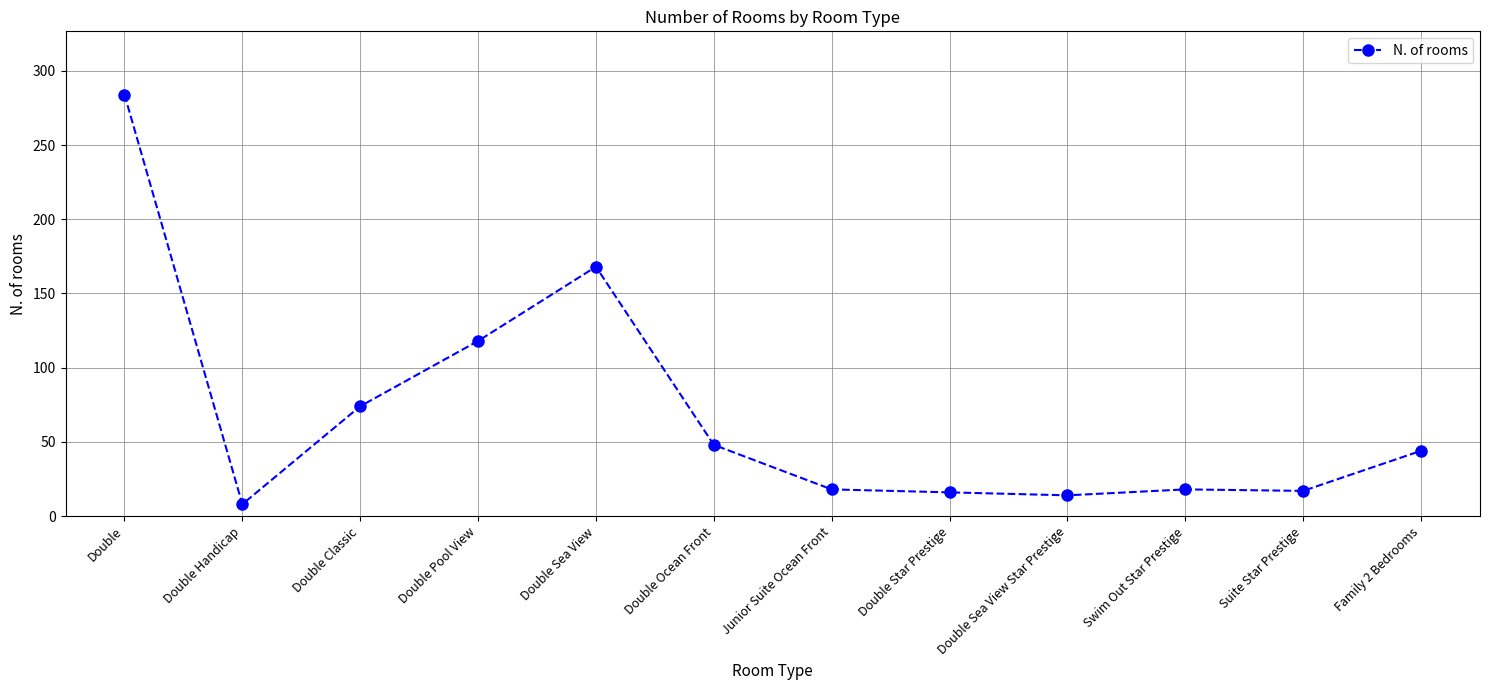

What is the sum of all values?

827